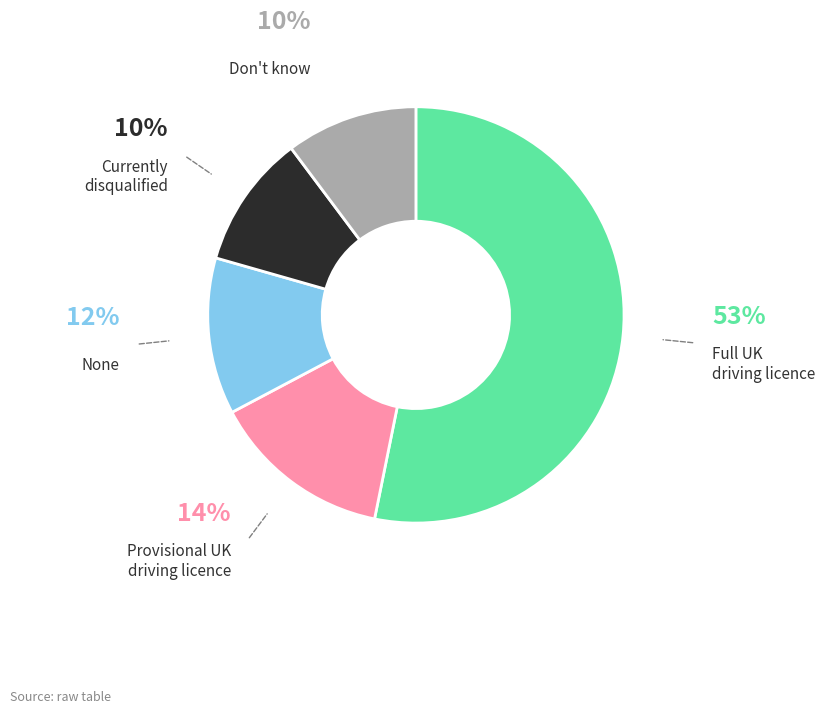

To the nearest percent, what is the difference between the largest and smallest slice percentages?

43%